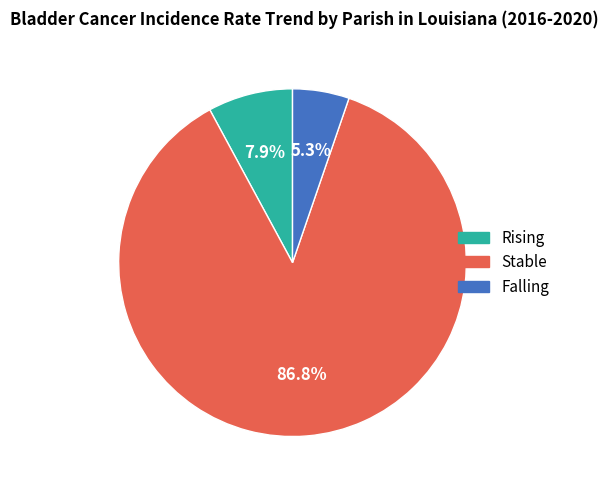

Does any single category account for the majority?

Yes